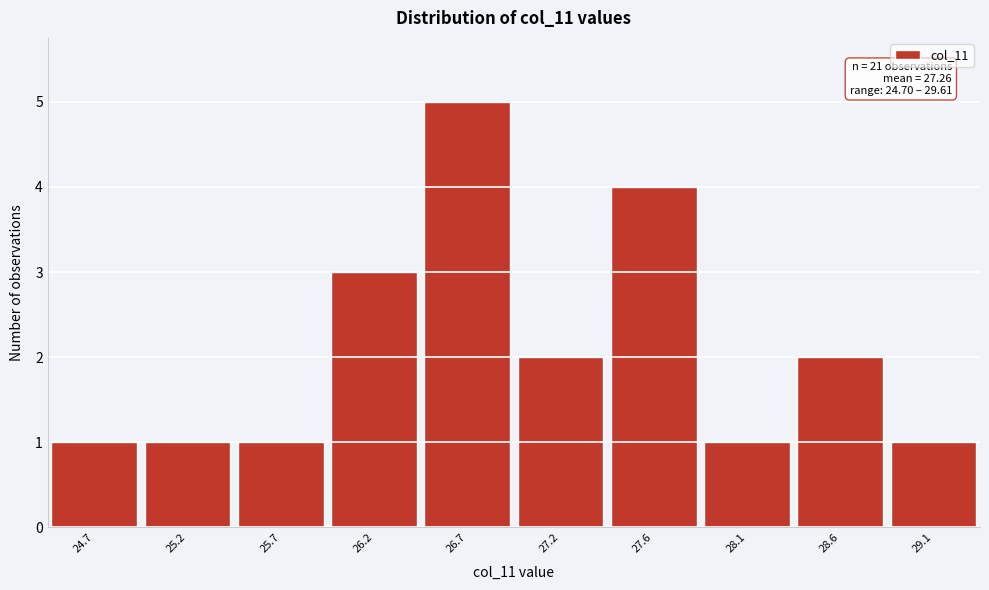

Reading left to right, extract all data points from this chart.

24.7=1	25.2=1	25.7=1	26.2=3	26.7=5	27.2=2	27.6=4	28.1=1	28.6=2	29.1=1